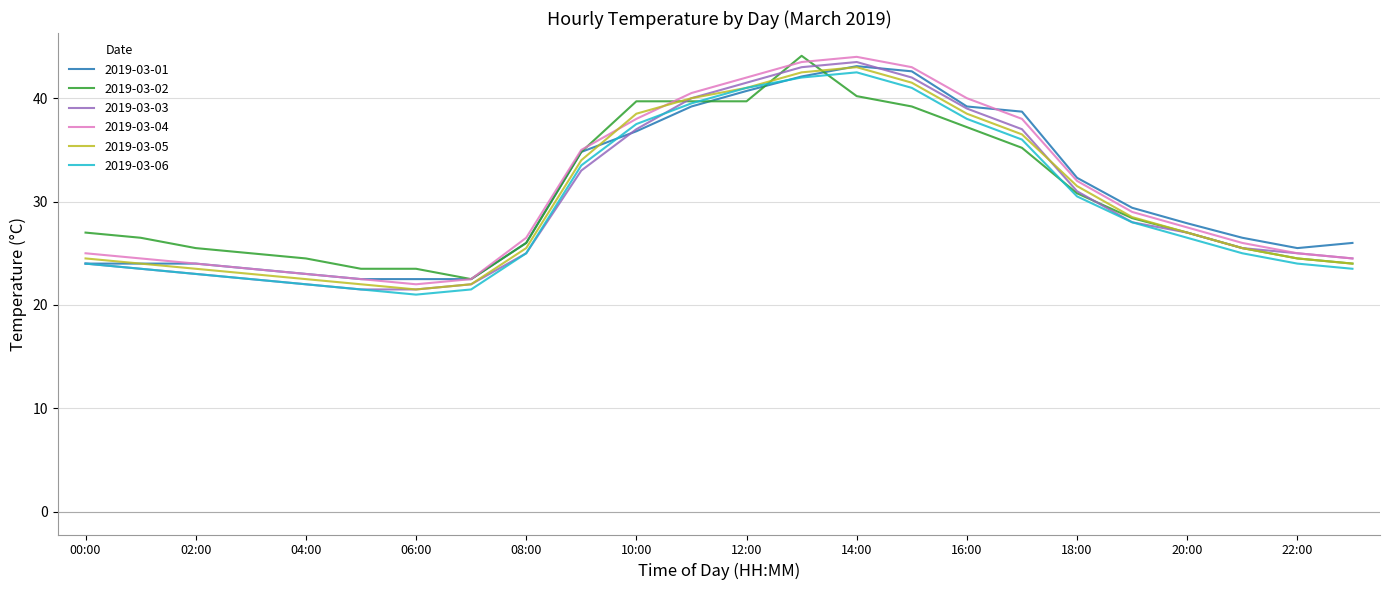

Reading left to right, list all the values displayed in this chart.

2019-03-01: 24.0	24.0	24.0	23.5	23.0	22.5	22.5	22.5	26.0	34.8	36.8	39.2	40.7	42.1	43.1	42.6	39.2	38.7	32.3	29.4	27.9	26.5	25.5	26.0
2019-03-02: 27.0	26.5	25.5	25.0	24.5	23.5	23.5	22.5	26.0	34.8	39.7	39.7	39.7	44.1	40.2	39.2	37.2	35.2	30.8	28.4	27.0	25.5	24.5	24.0
2019-03-03: 24.0	23.5	23.0	22.5	22.0	21.5	21.5	22.0	25.0	33.0	37.0	40.0	41.5	43.0	43.5	42.0	39.0	37.0	31.0	28.0	27.0	25.5	25.0	24.5
2019-03-04: 25.0	24.5	24.0	23.5	23.0	22.5	22.0	22.5	26.5	35.0	38.0	40.5	42.0	43.5	44.0	43.0	40.0	38.0	32.0	29.0	27.5	26.0	25.0	24.5
2019-03-05: 24.5	24.0	23.5	23.0	22.5	22.0	21.5	22.0	25.5	34.0	38.5	40.0	41.0	42.5	43.0	41.5	38.5	36.5	31.5	28.5	27.0	25.5	24.5	24.0
2019-03-06: 24.0	23.5	23.0	22.5	22.0	21.5	21.0	21.5	25.0	33.5	37.5	39.5	41.0	42.0	42.5	41.0	38.0	36.0	30.5	28.0	26.5	25.0	24.0	23.5